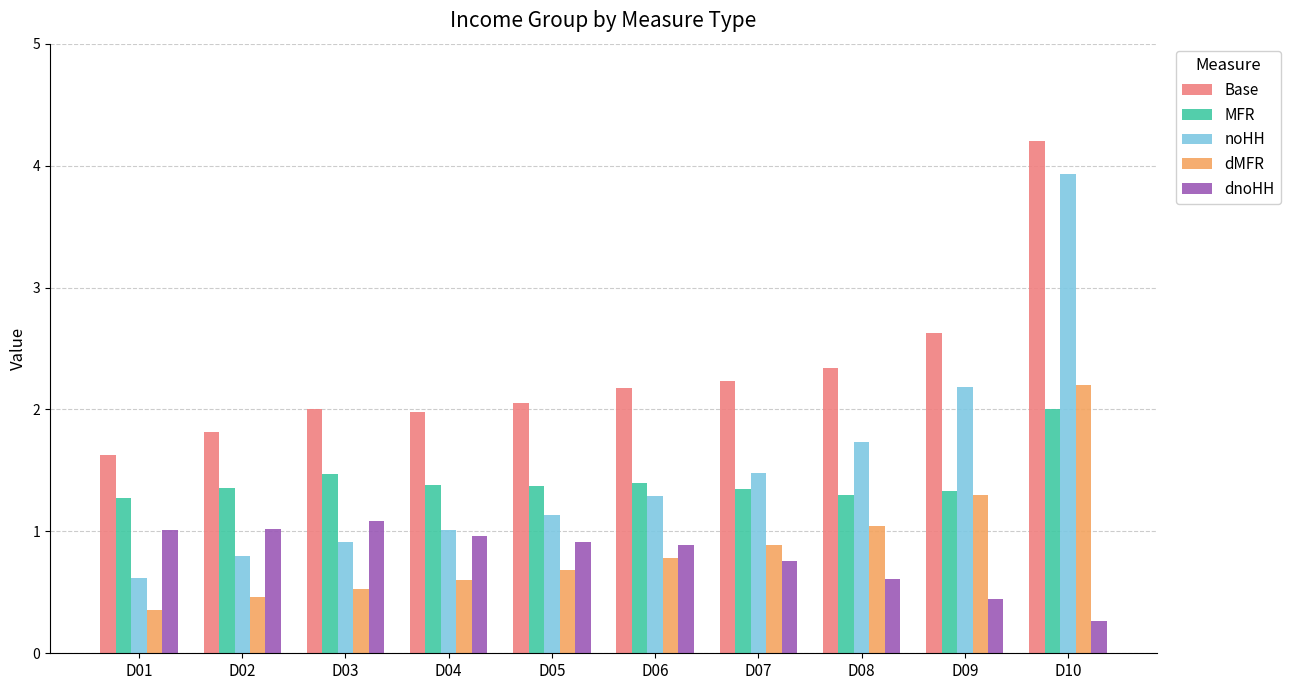

Are the bars horizontal?

No